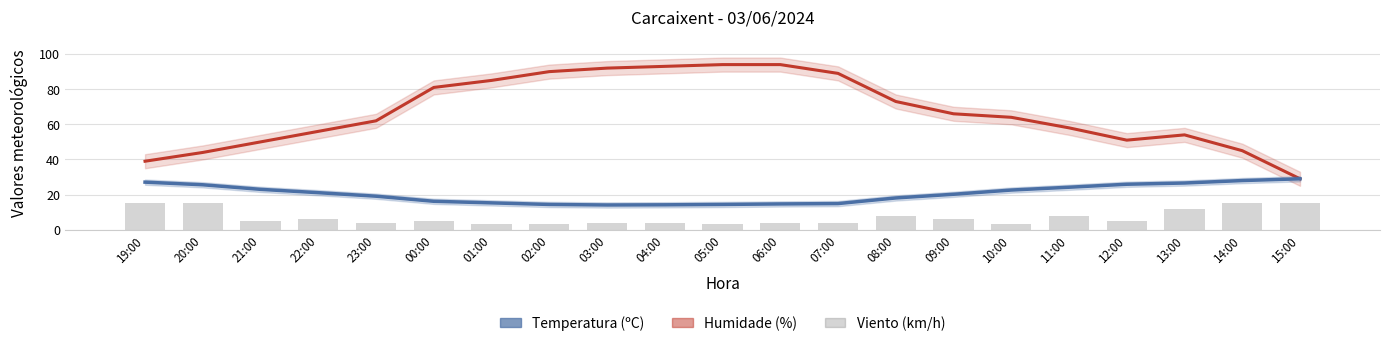

What is the label of the 7th bar from the left?

01:00